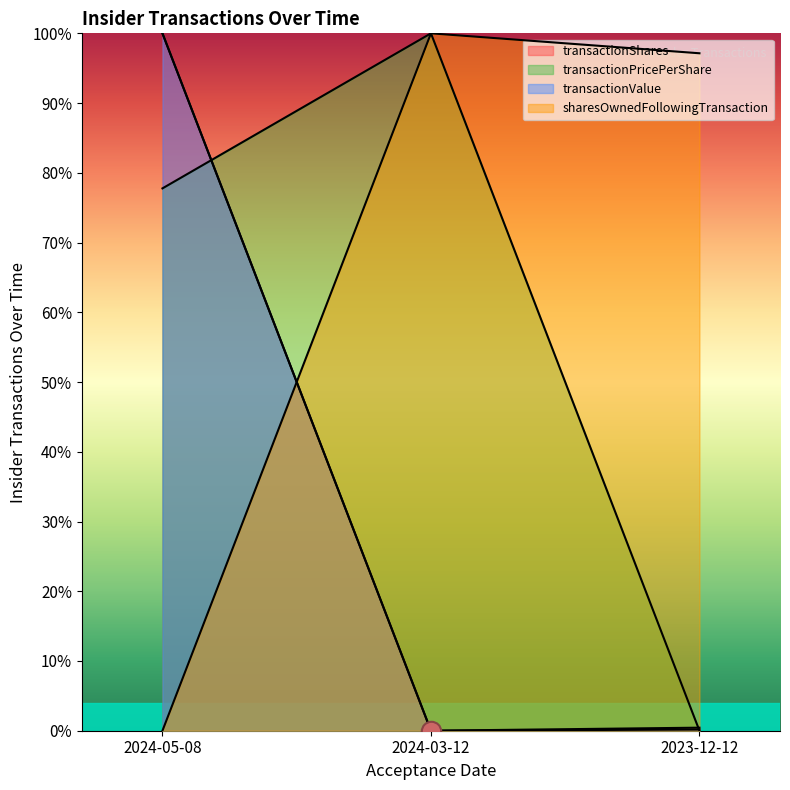

What is the difference between the second highest and minimum values in the transactionPricePerShare series?

77.8